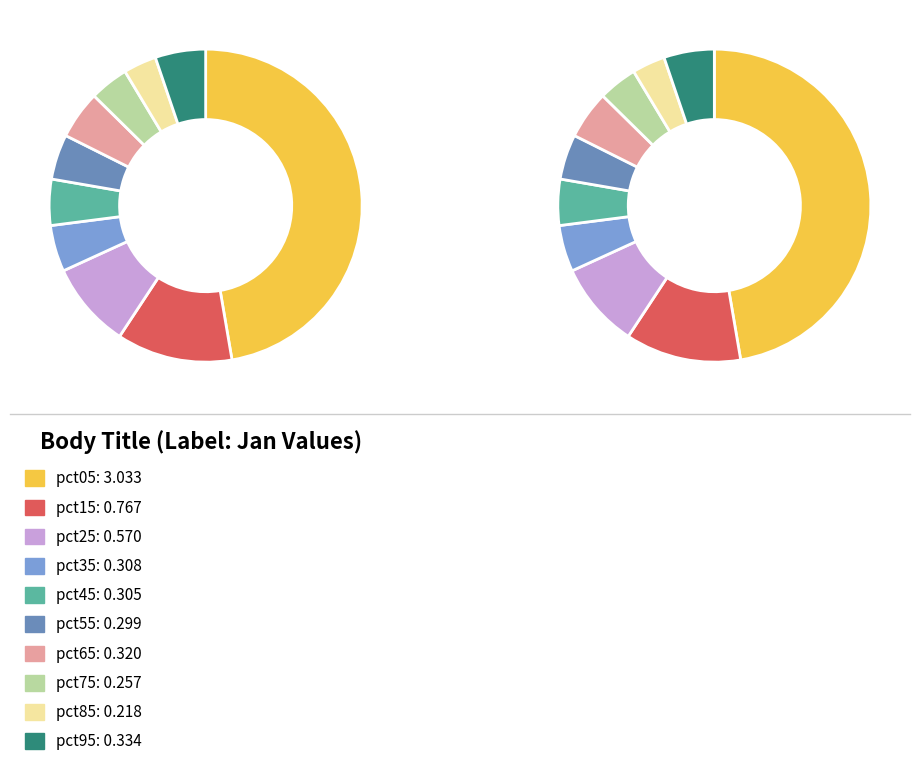

To the nearest percent, what percentage of the pie is pct75?

4%